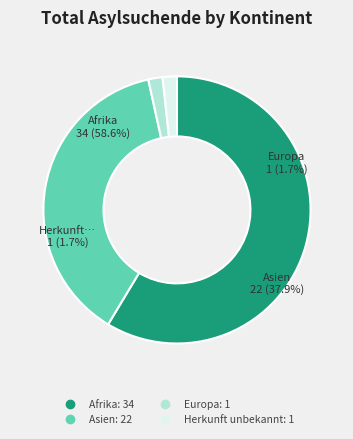

Does any single category account for the majority?

Yes